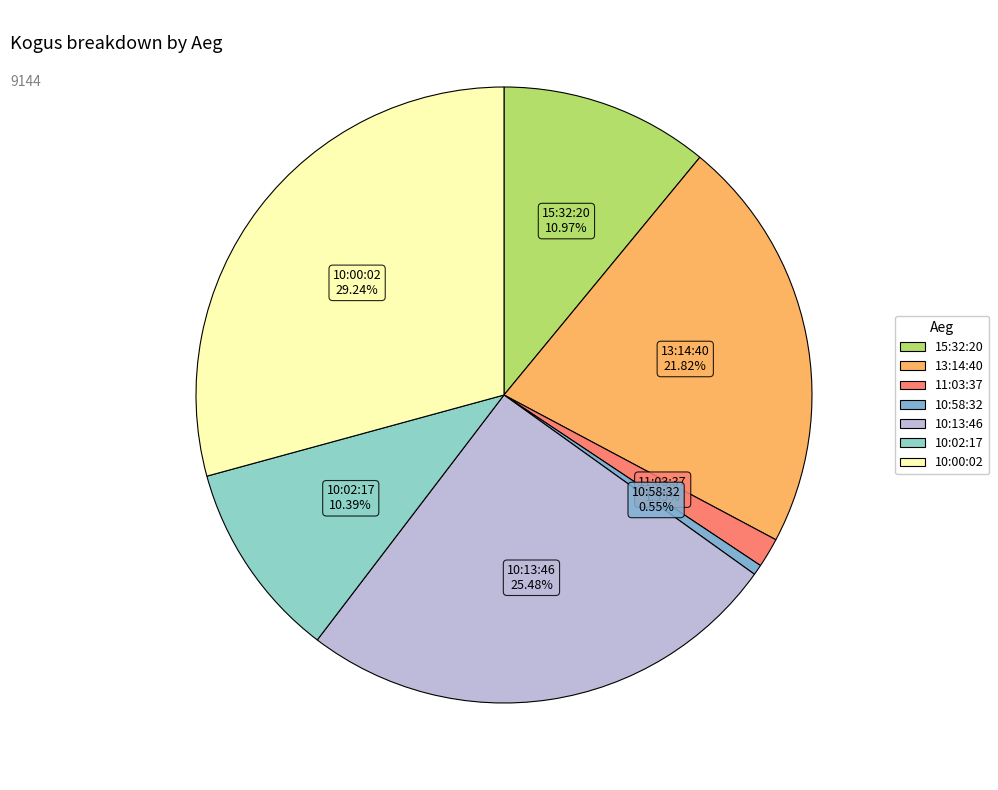

To the nearest percent, what is the difference between the 10:58:32 and 10:02:17 slice percentages?

10%